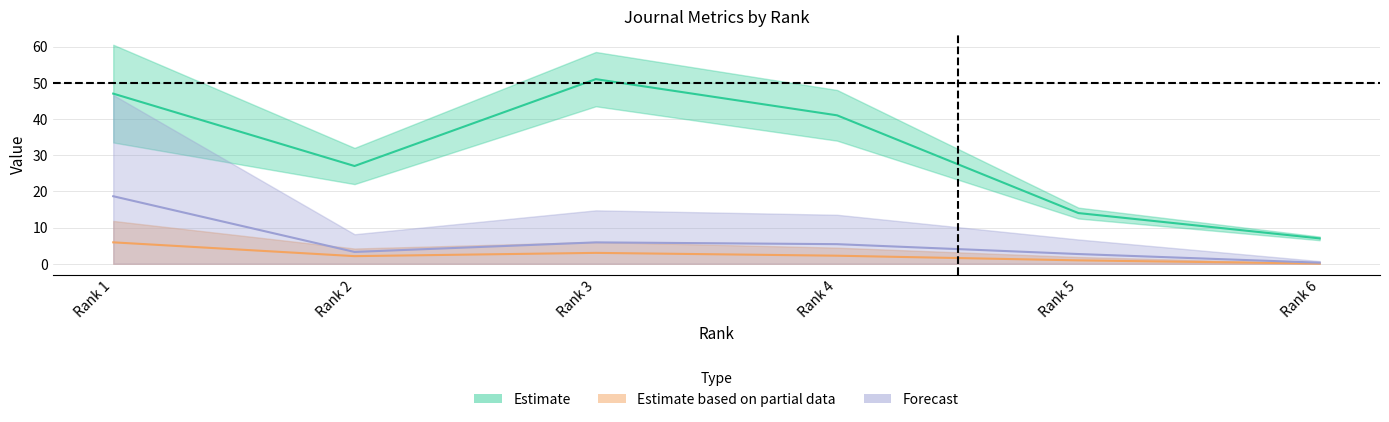

In Total Refs., how many points are lower than both neighbors (excluding endpoints)?

1